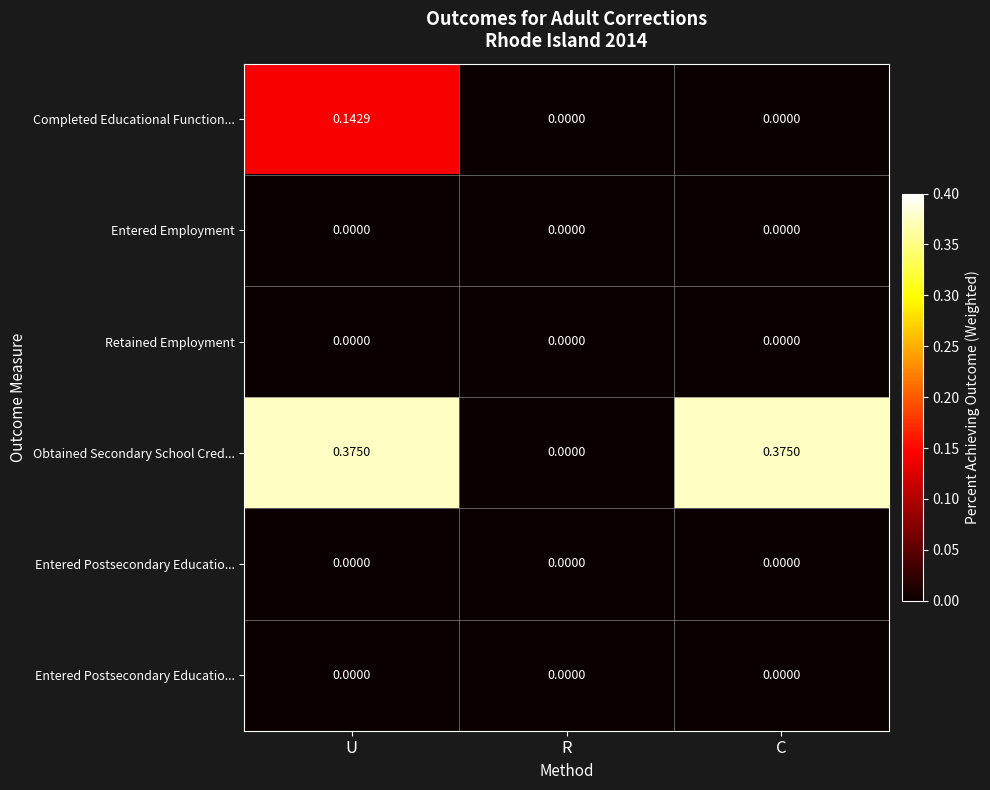

What is the total value across all series at C?

0.4